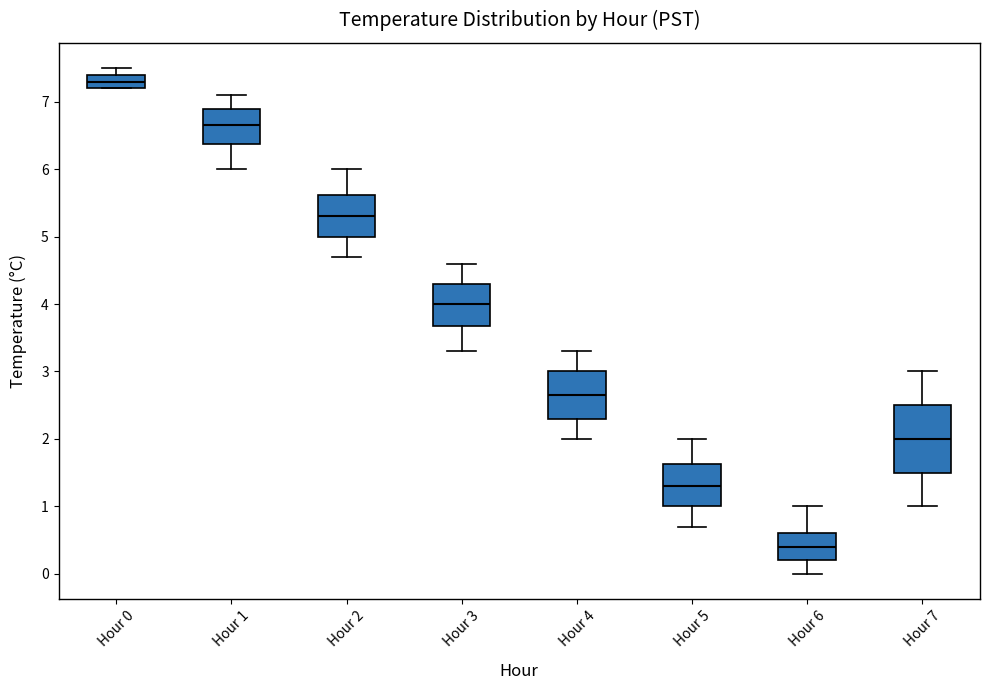

Comparing the boxes themselves (not the whiskers), which one is the tallest?

Hour 7